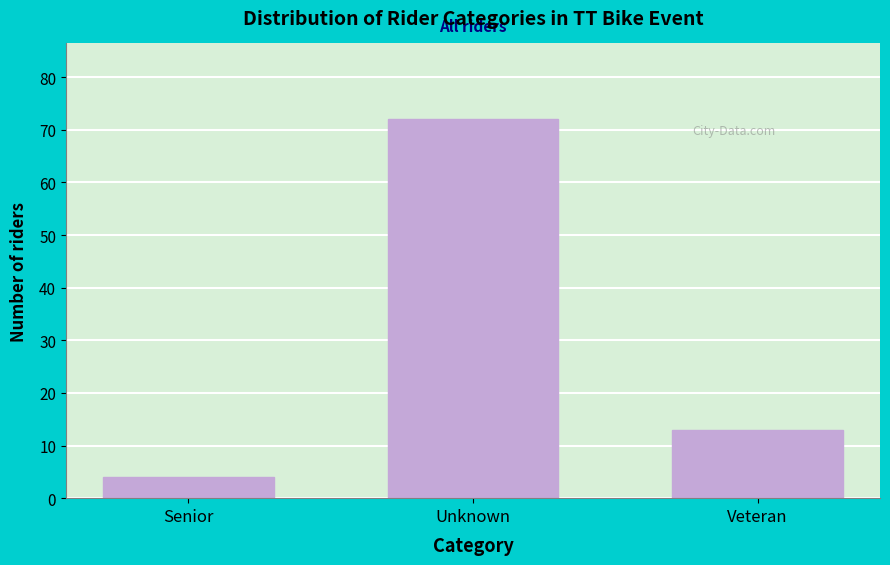

Reading left to right, list all the values displayed in this chart.

4	72	13